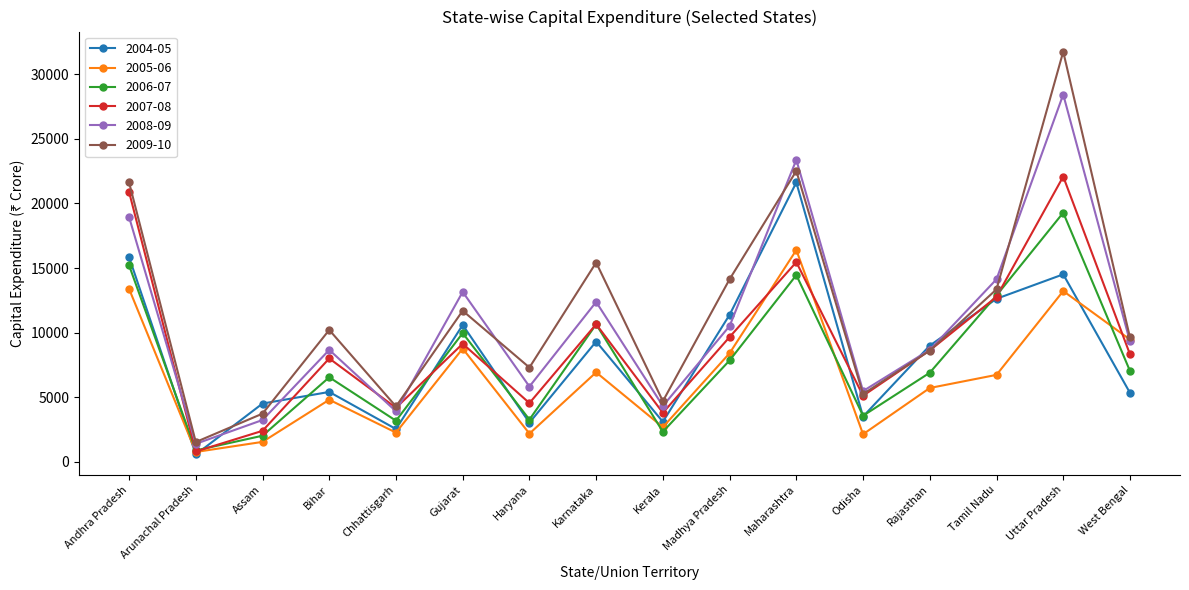

Is the value of 2007-08 at Bihar greater than the value of 2008-09 at Assam?

Yes